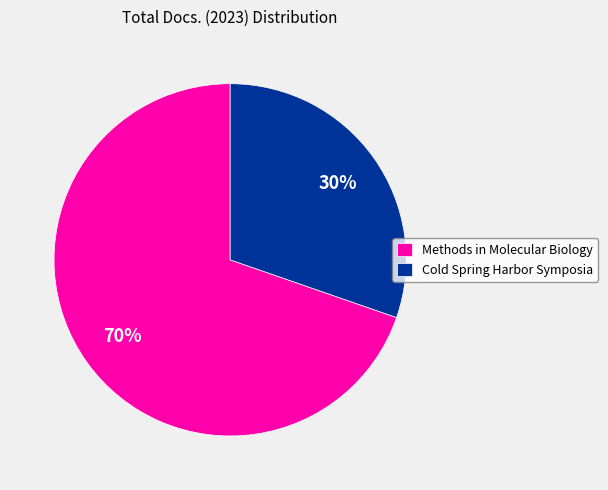

What is the ratio of the value at Cold Spring Harbor Symposia to the value at Methods in Molecular Biology?

0.4